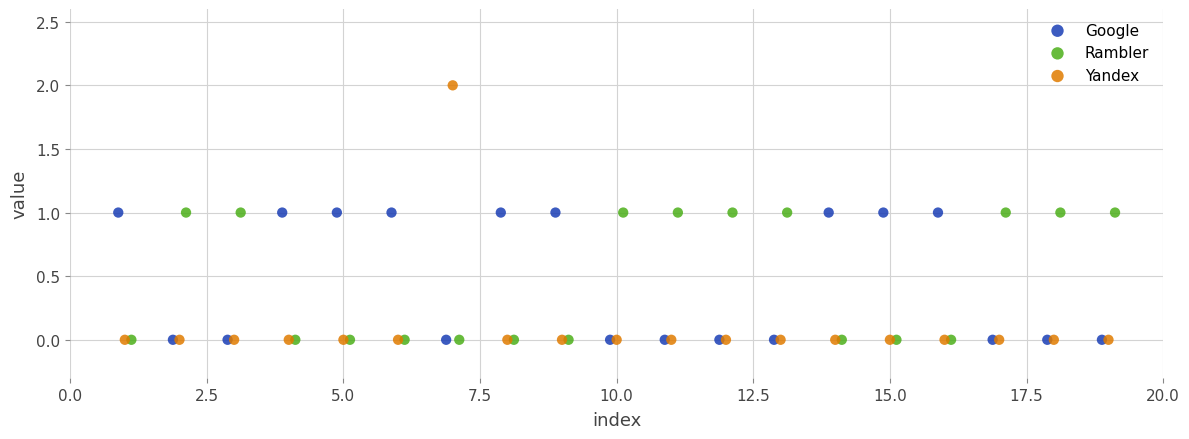

Which series has the widest spread of Y values?

Yandex